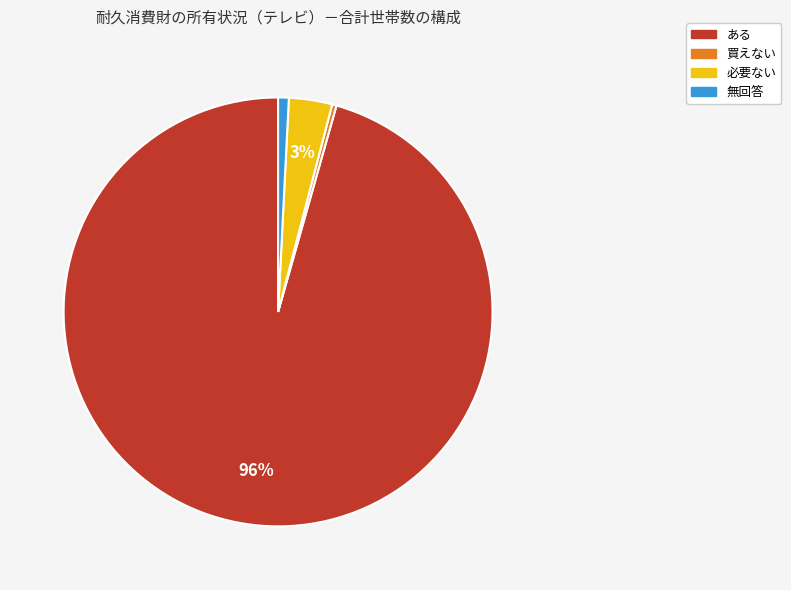

Between ある and 必要ない, which is larger?

ある